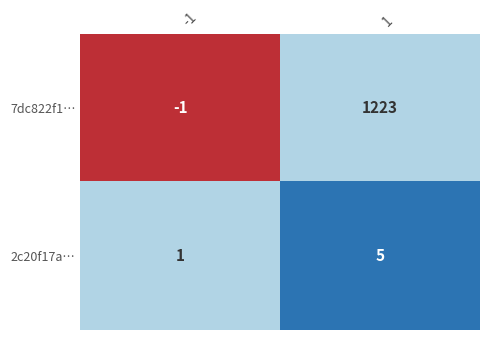

What is the total value across all series at -1?

0